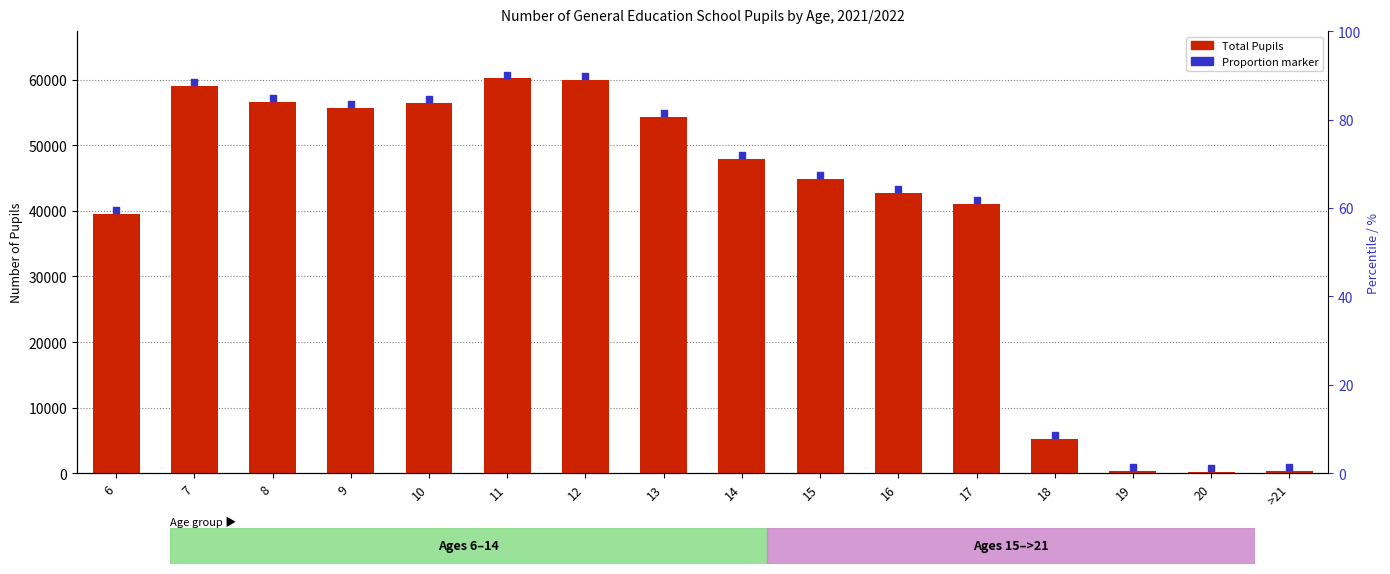

Which series has the widest spread of Y values?

Total Pupils